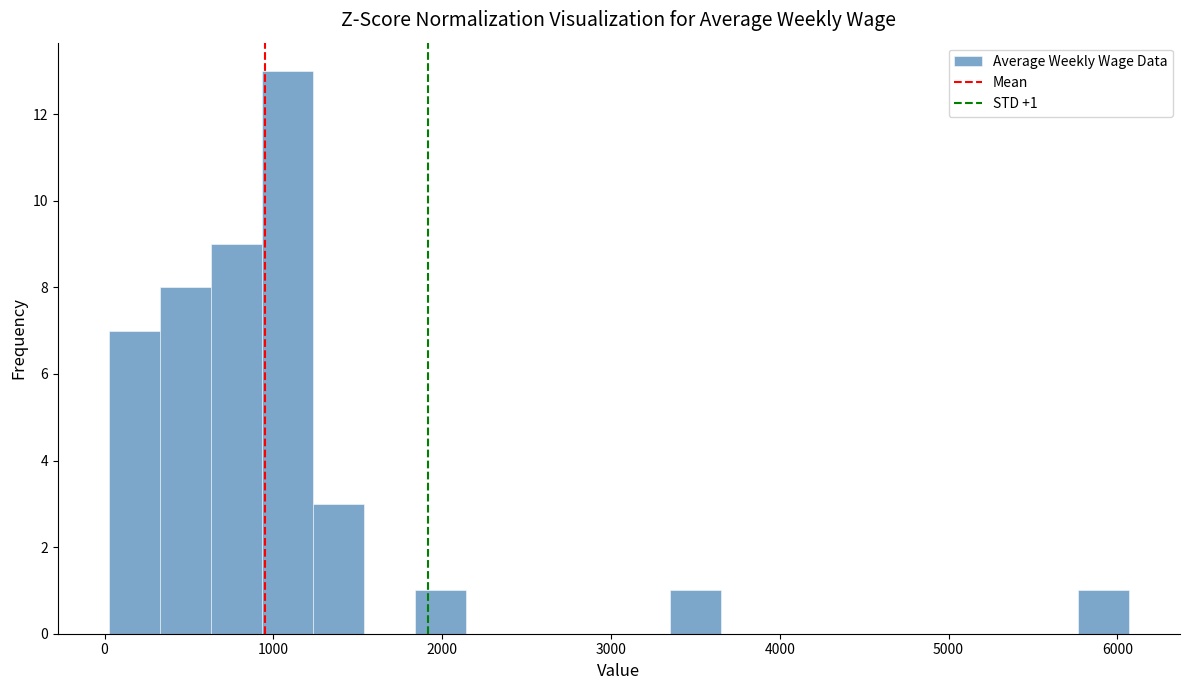

Around what value on the x-axis is the tallest bar? Give the approximate position of its centre, as read against the axis.

1100